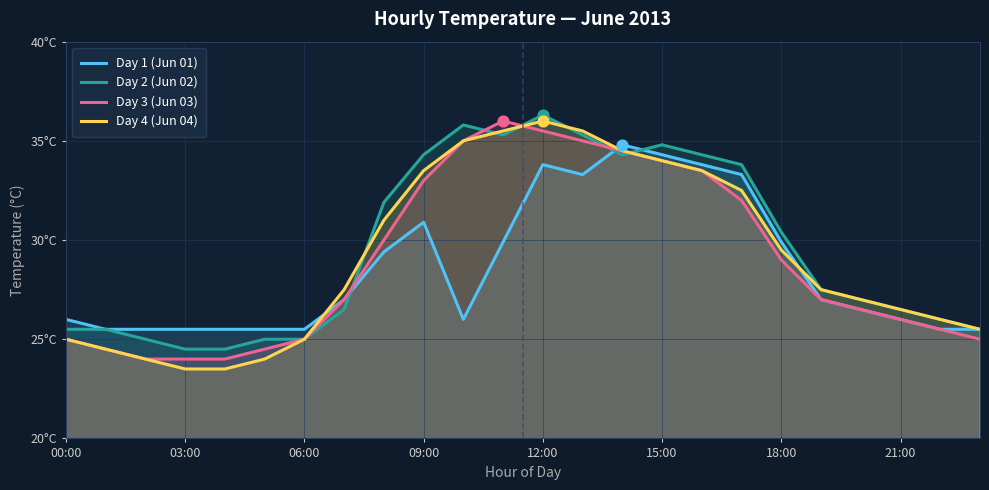

Which series contains the highest Y value?

Day 2 (Jun 02)